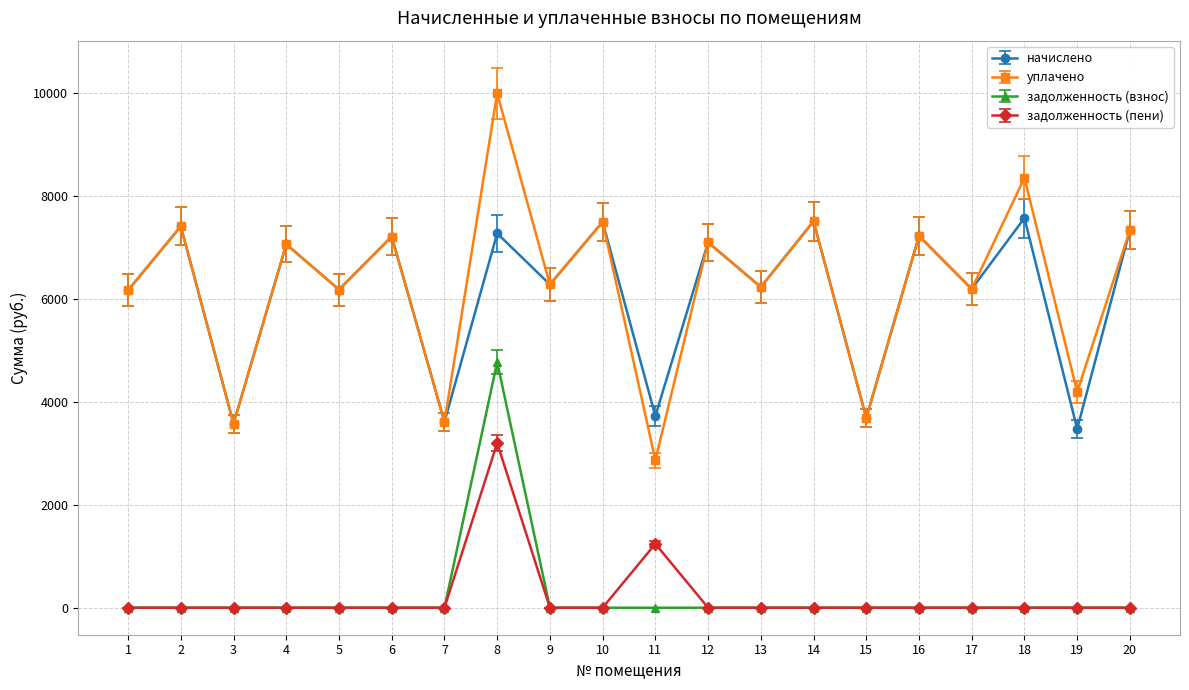

Where is начислено nearest to the value 5526?

1